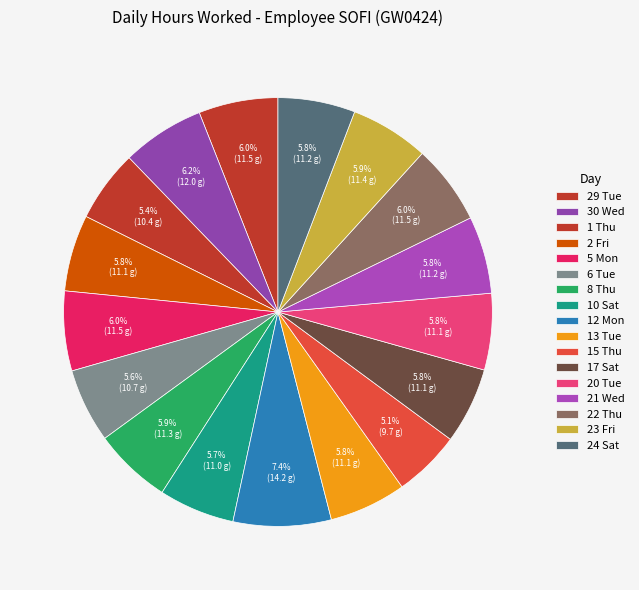

What percentage is the 13 Tue slice, to the nearest percent?

6%